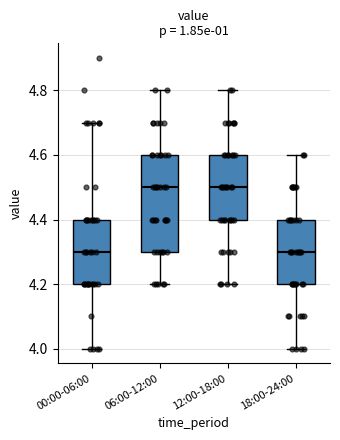

Reading left to right, read every box against the y-axis: the position of its median line, the range the box covers, and the ends of its whiskers. The values are not printed on the chart, so give them approximately, as read against the axis.

00:00-06:00: median 4.3, box 4.2 to 4.4, whiskers 4.0 to 4.7
06:00-12:00: median 4.5, box 4.3 to 4.6, whiskers 4.2 to 4.8
12:00-18:00: median 4.5, box 4.4 to 4.6, whiskers 4.2 to 4.8
18:00-24:00: median 4.3, box 4.2 to 4.4, whiskers 4.0 to 4.6